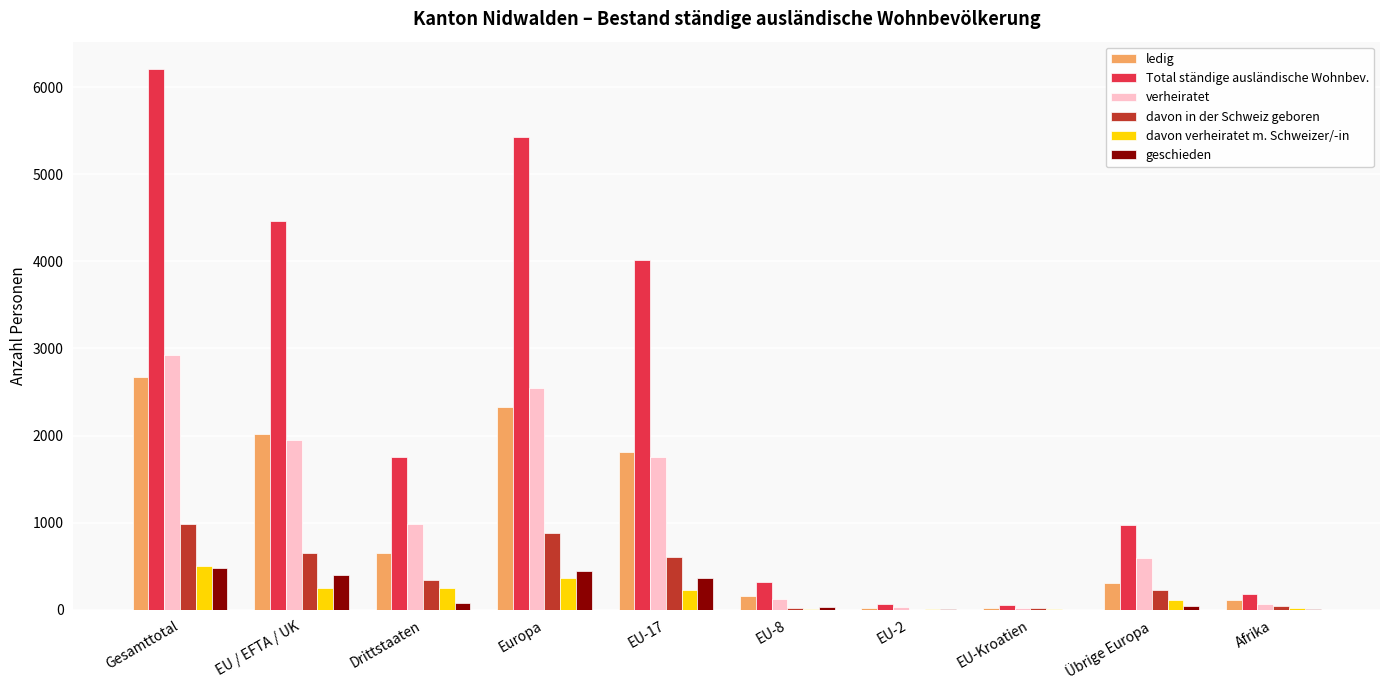

What is the spread (max minus min) of values at Übrige Europa?

925